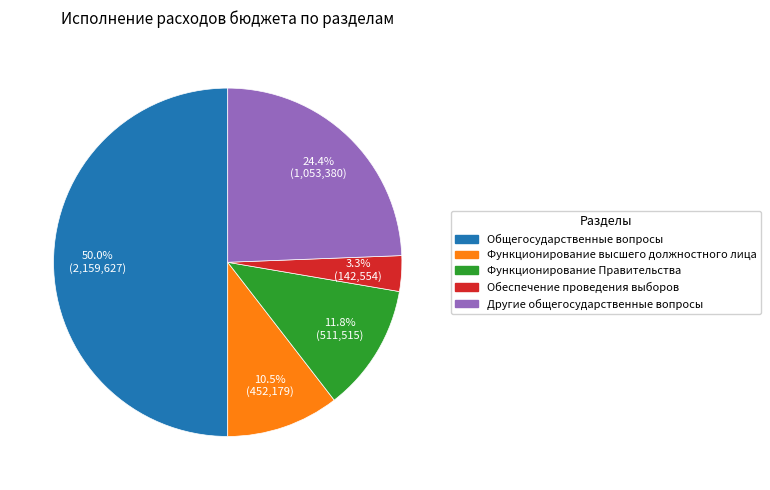

What is the total percentage of Другие общегосударственные вопросы and Функционирование высшего должностного лица?

34.9%